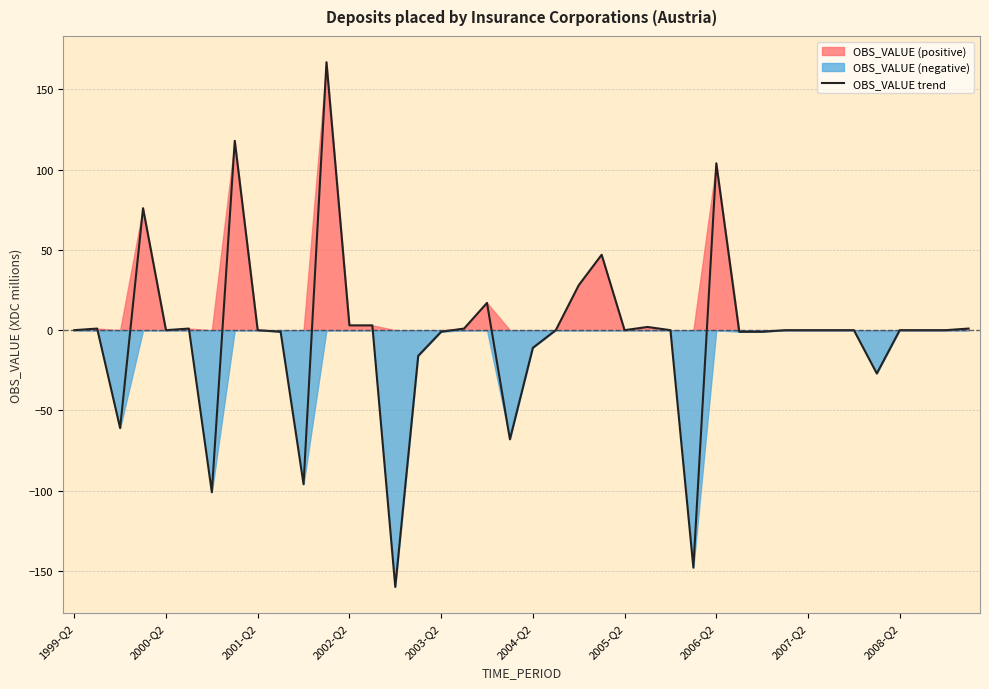

What is the minimum value shown in the chart?

-160